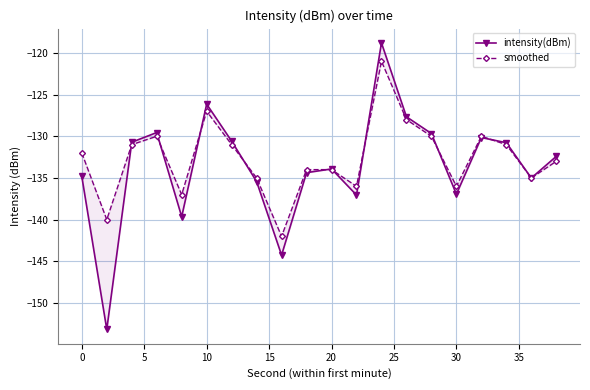

Reading left to right, list all the values displayed in this chart.

intensity(dBm): -134.8	-153.2	-130.7	-129.6	-139.6	-126.1	-130.6	-135.4	-144.3	-134.4	-133.9	-137.1	-118.8	-127.7	-129.7	-136.9	-130.1	-130.8	-135.0	-132.4
smoothed: -132.0	-140.0	-131.0	-130.0	-137.0	-127.0	-131.0	-135.0	-142.0	-134.0	-134.0	-136.0	-121.0	-128.0	-130.0	-136.0	-130.0	-131.0	-135.0	-133.0